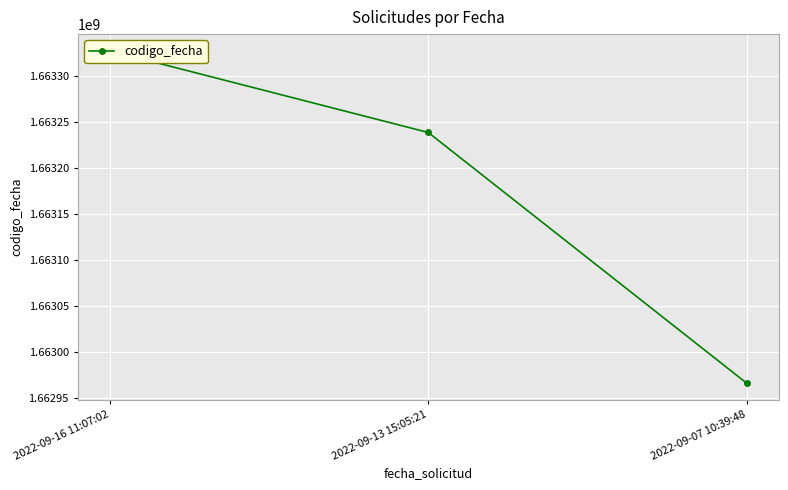

What value does the data have at 2022-09-16 11:07:02, to the nearest 10?

1663327000